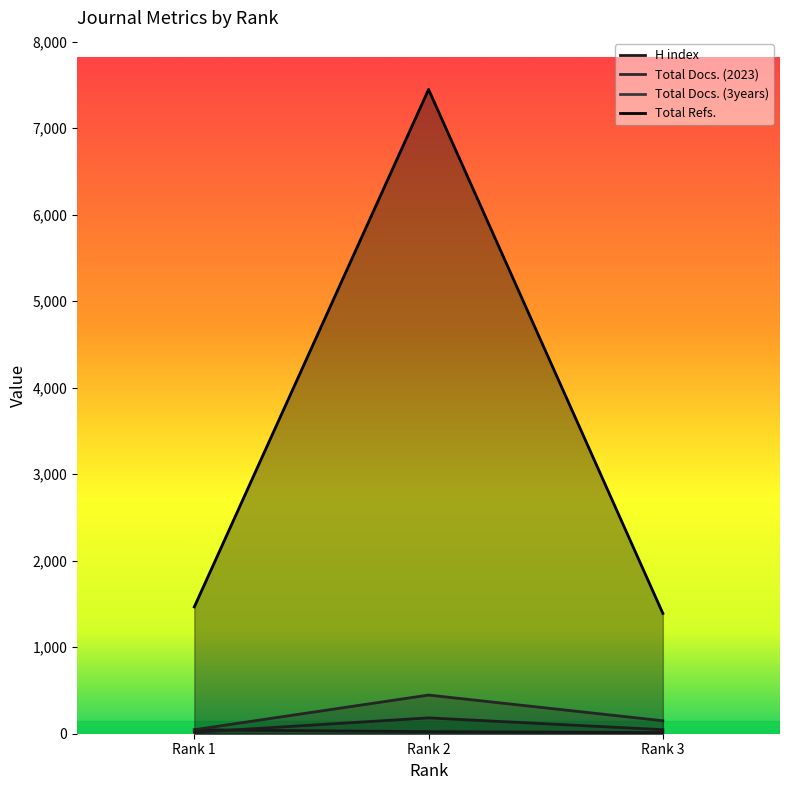

Is it true that Total Refs. equals 1391 at Rank 3?

True